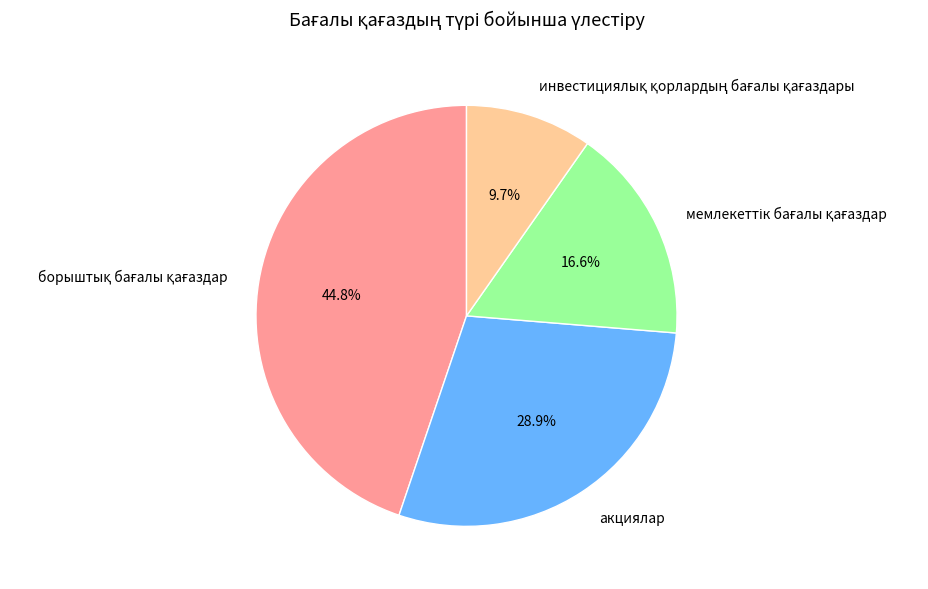

Count the number of slices in the pie.

4